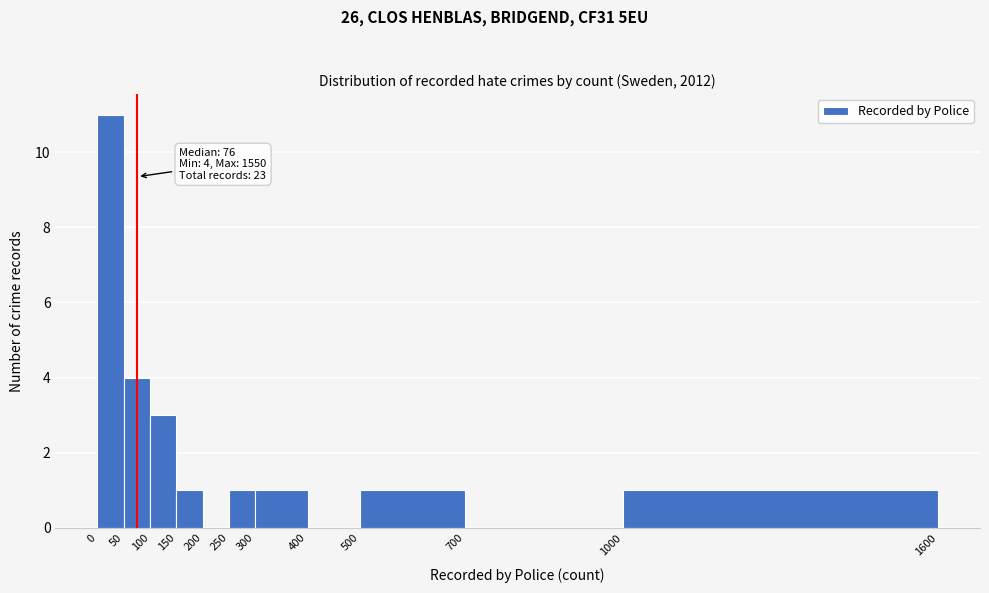

Which range on the x-axis has the tallest bar?

0 to 50